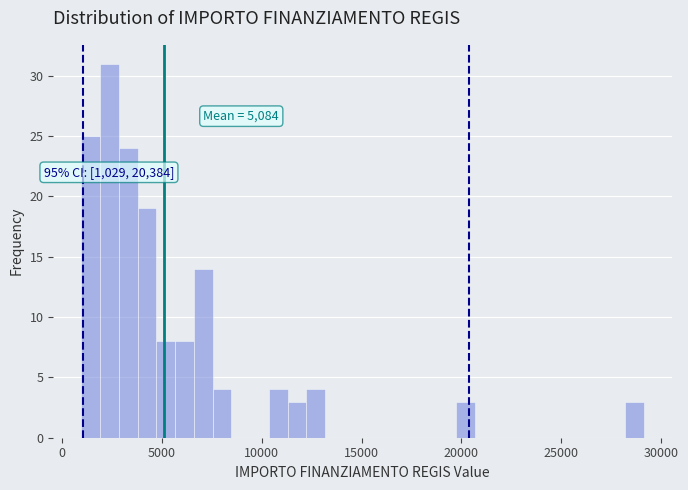

Read against the x-axis, roughly where is the centre of the tallest bar?

2500